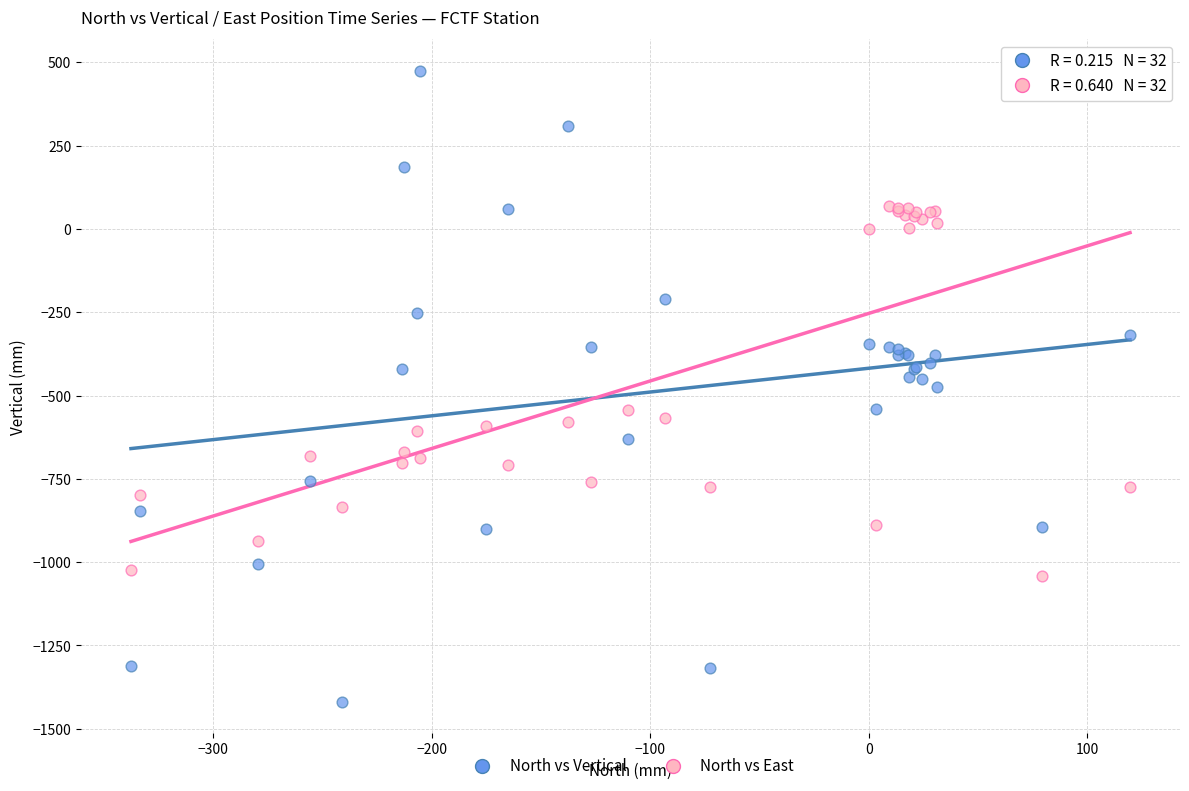

What is the X range (max minus min) for the scatter plot?

457.2